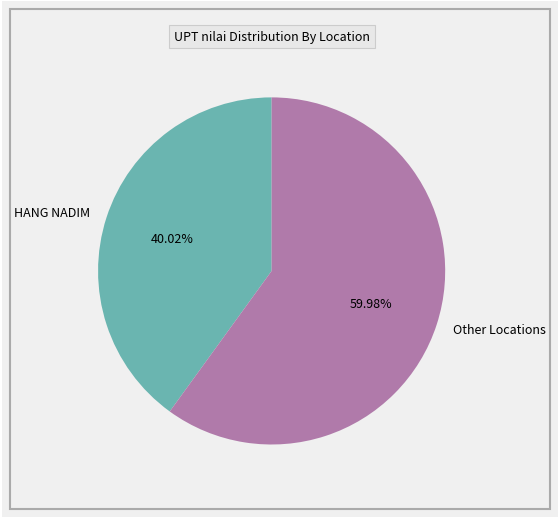

Is the sum of Other Locations and HANG NADIM greater than half?

Yes